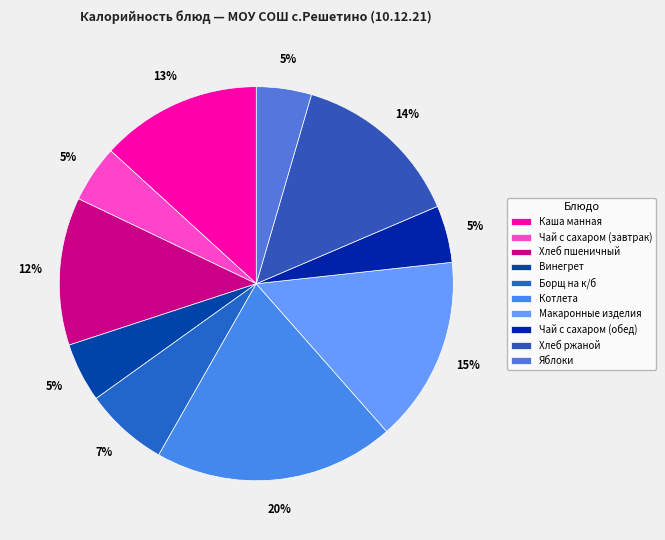

How many segments does this pie chart have?

10